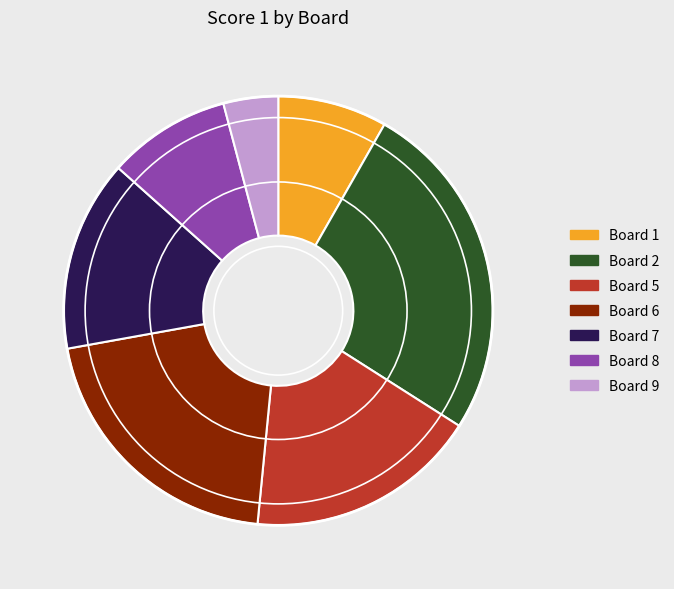

Which slice is the largest?

Board 2